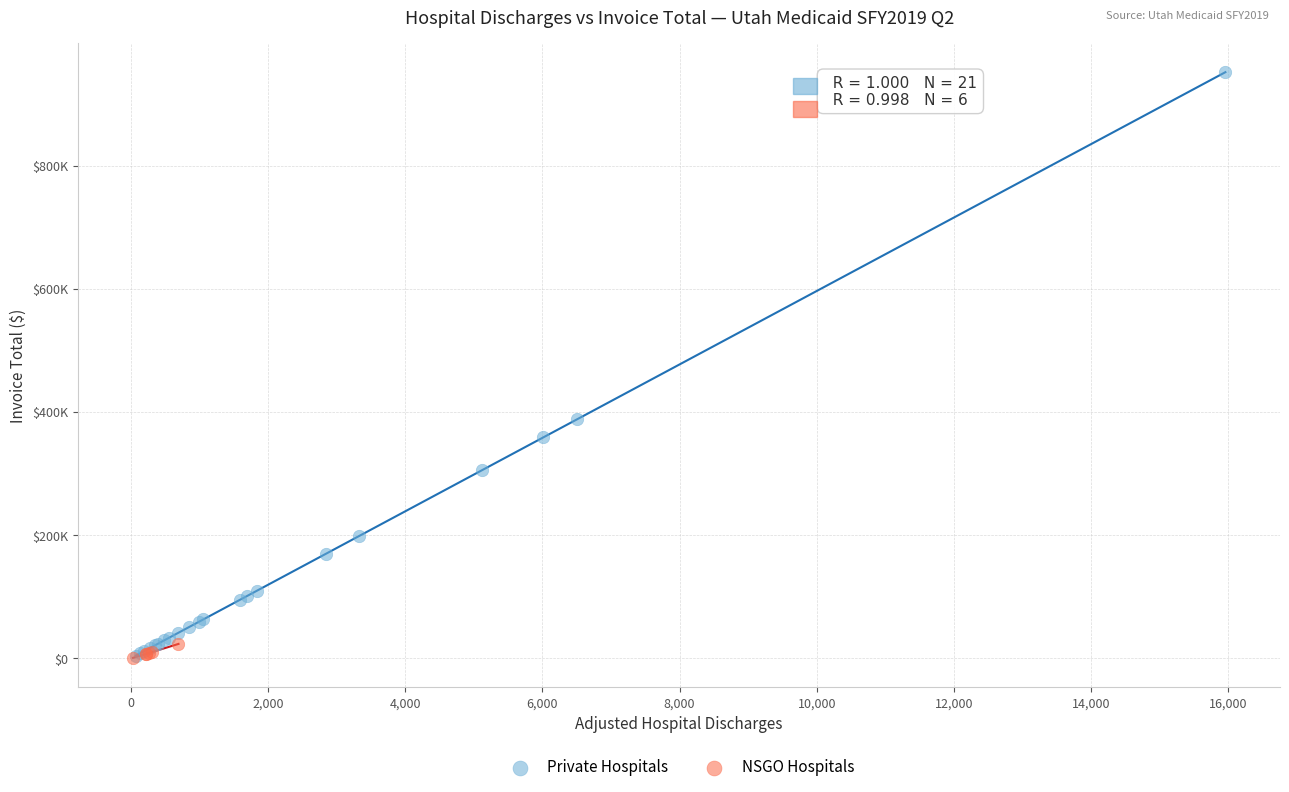

What are all the series names shown in the legend?

Private Hospitals, NSGO Hospitals